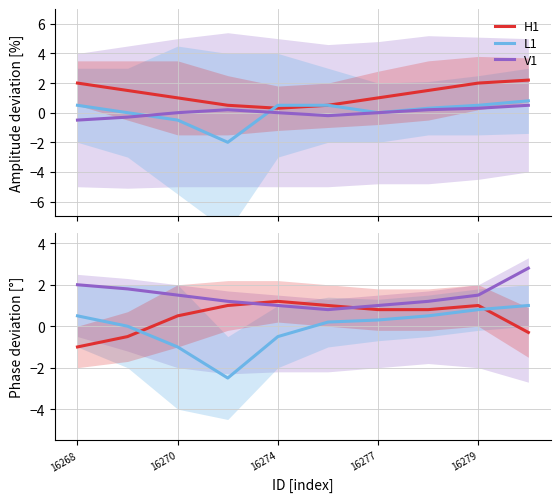

Which category has the highest value across all series?

9